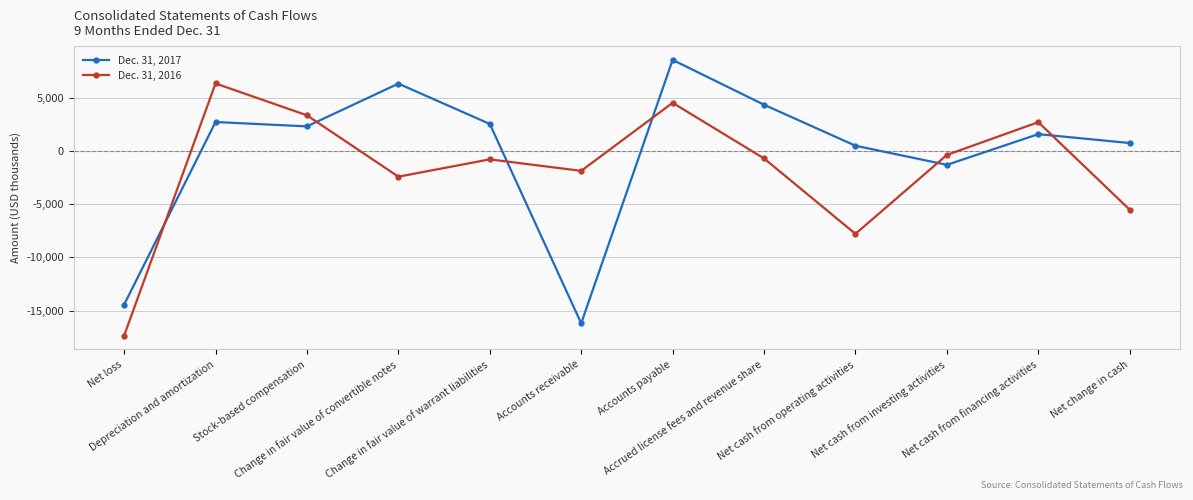

True or false: Dec. 31, 2016 has a value of -2423 at Change in fair value of convertible notes.

True